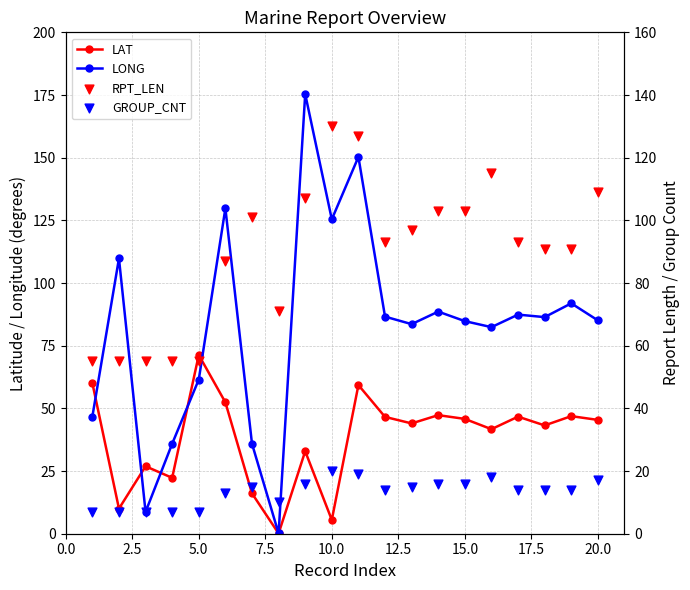

Which series contains the lowest Y value?

LAT